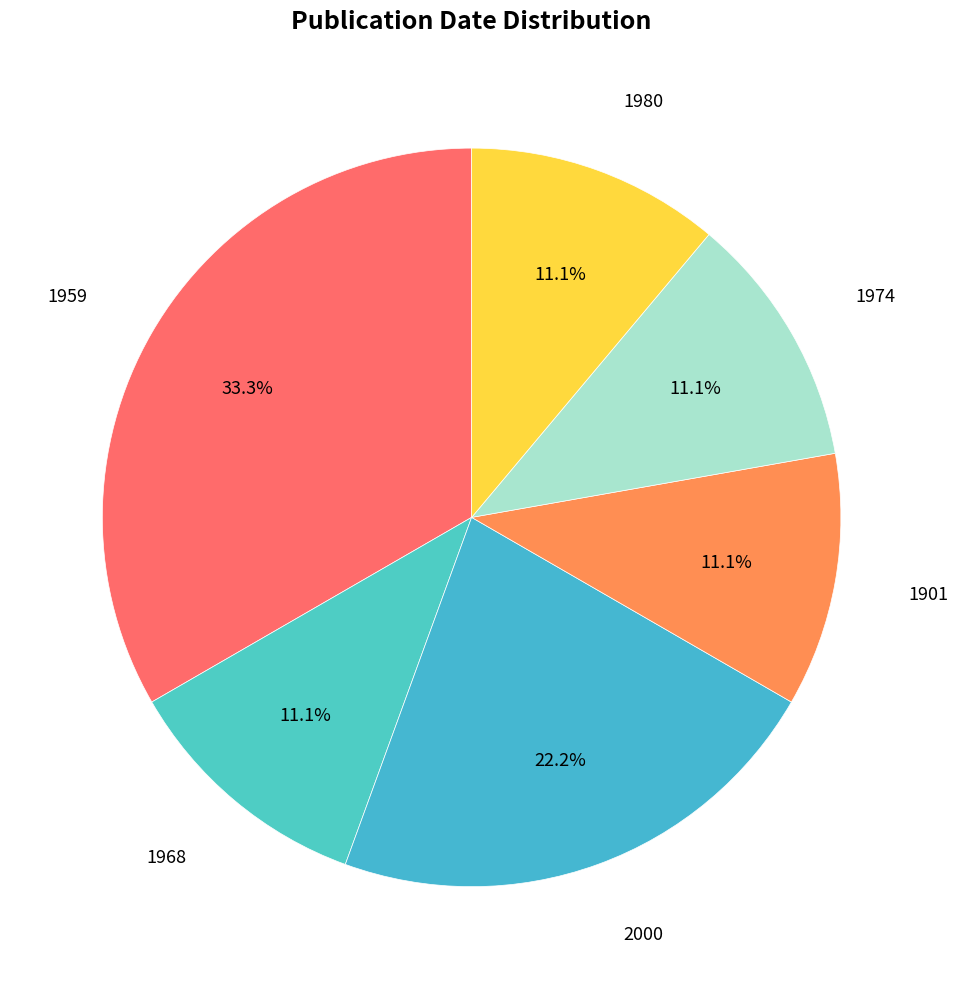

To the nearest percent, what is the combined percentage of 1968 and 1980?

22%